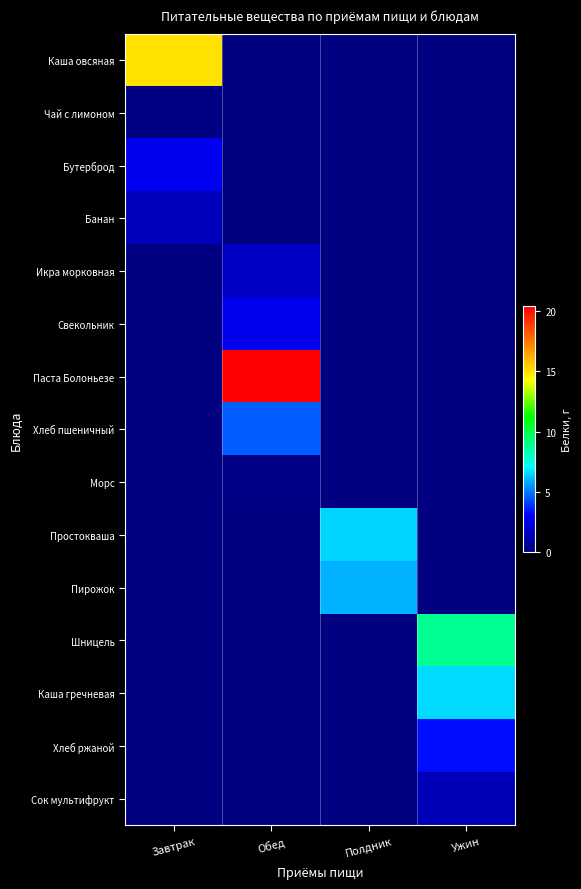

How many distinct data groups are displayed?

15